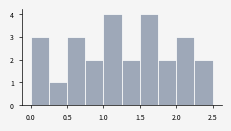

What is the height of the bar covering 2.00 to 2.25 on the x-axis? The values are not printed on the chart, so give them approximately, as read against the axis.

3